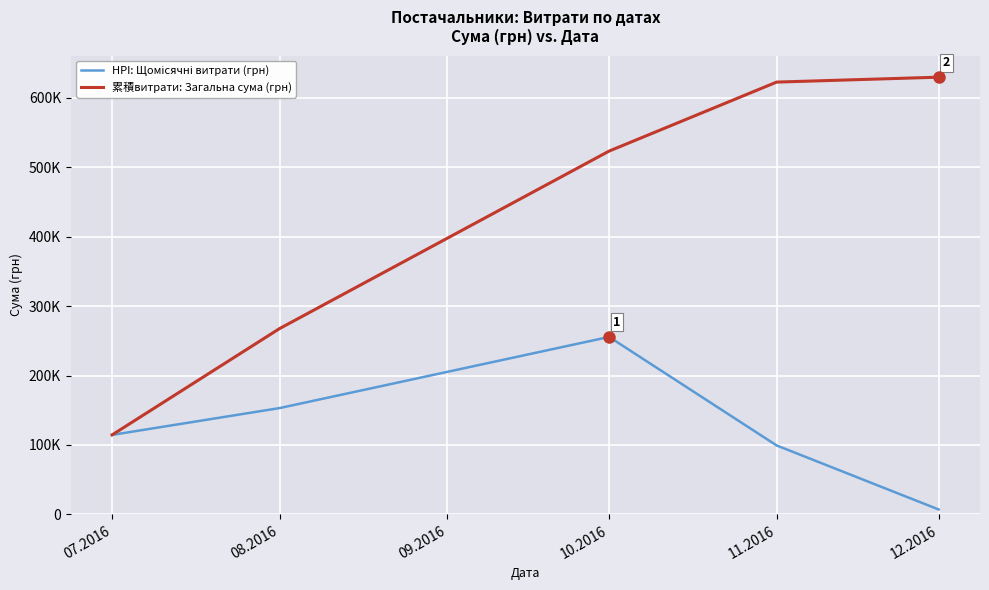

True or false: HPI: Щомісячні витрати (грн) has a value of 33505.2 at 10.2016.

False